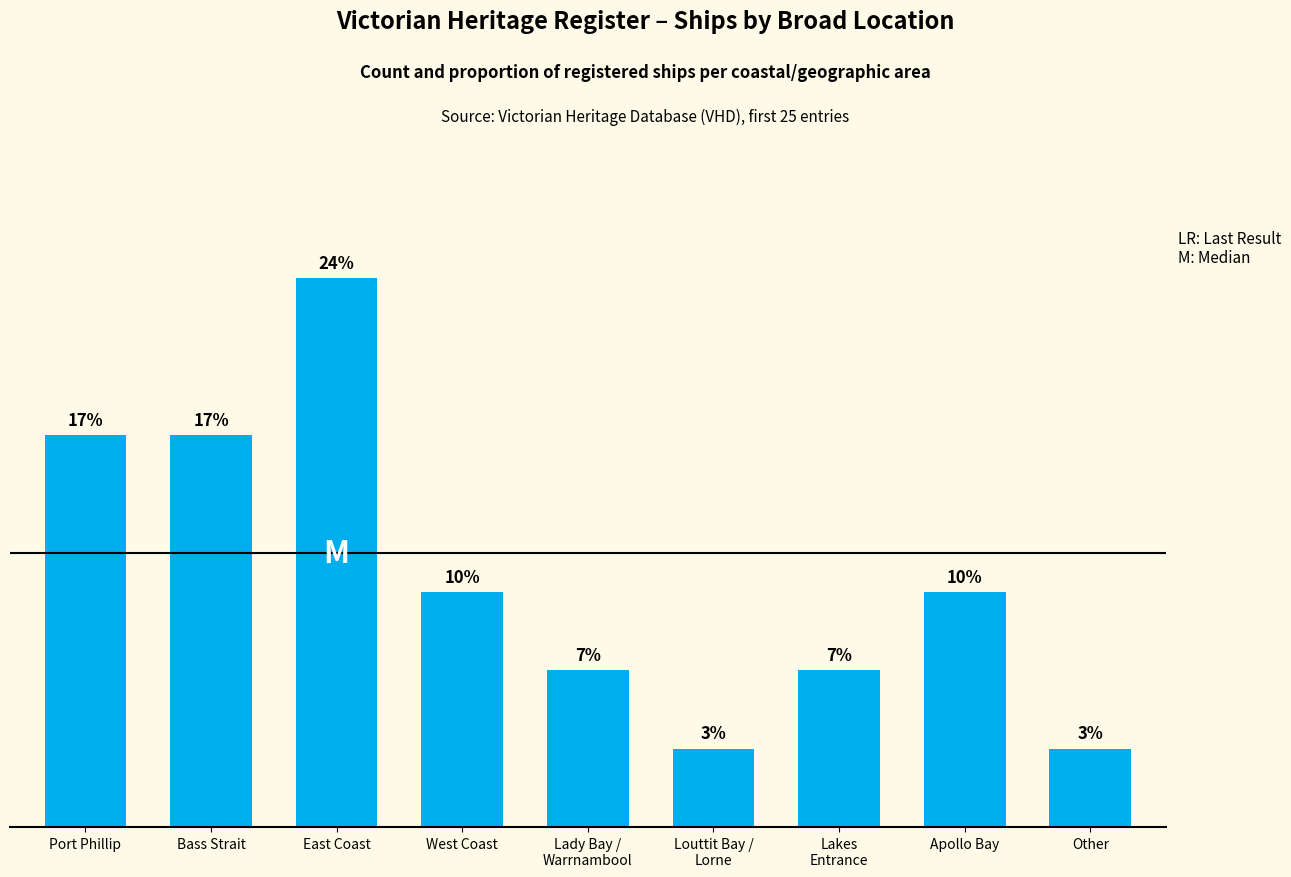

What is the label of the 5th bar from the right?

Lady Bay /
Warrnambool